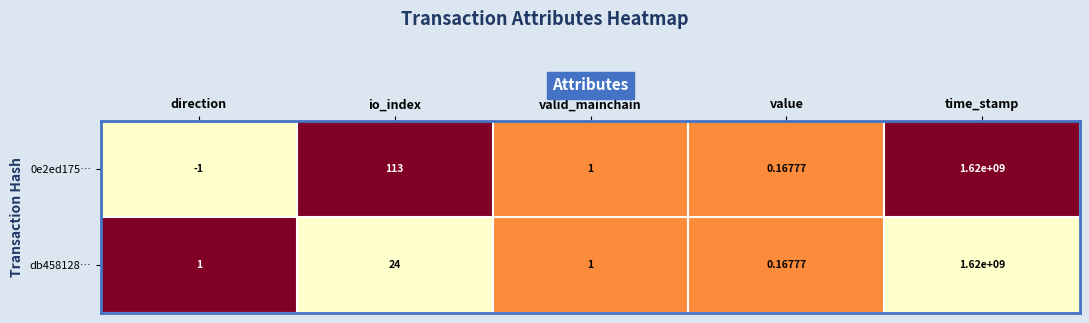

Where is 0e2ed175… nearest to the value 809999999?

io_index